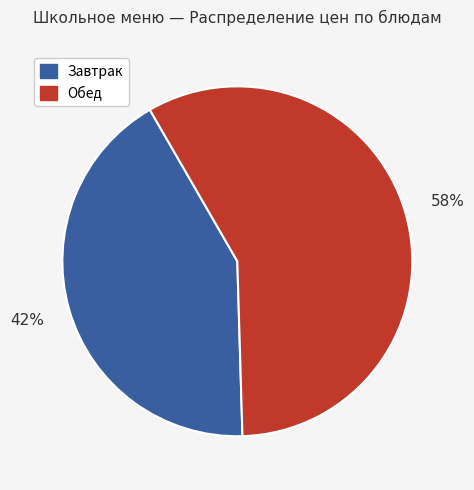

Is there a majority slice in this chart?

Yes